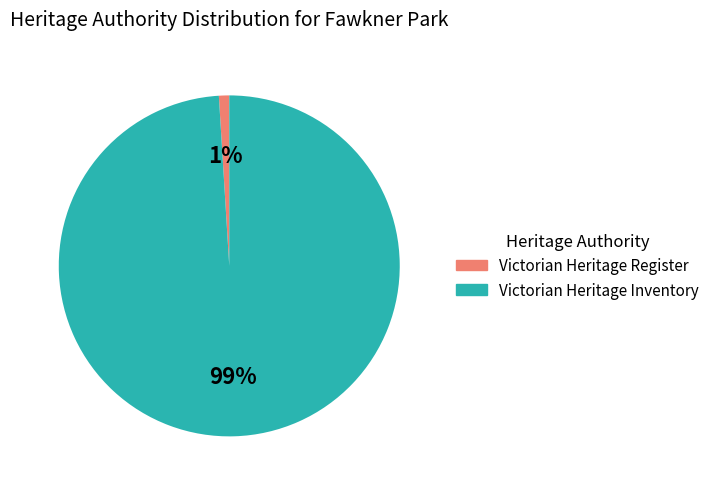

True or false: Victorian Heritage Register accounts for 11% of the total.

False